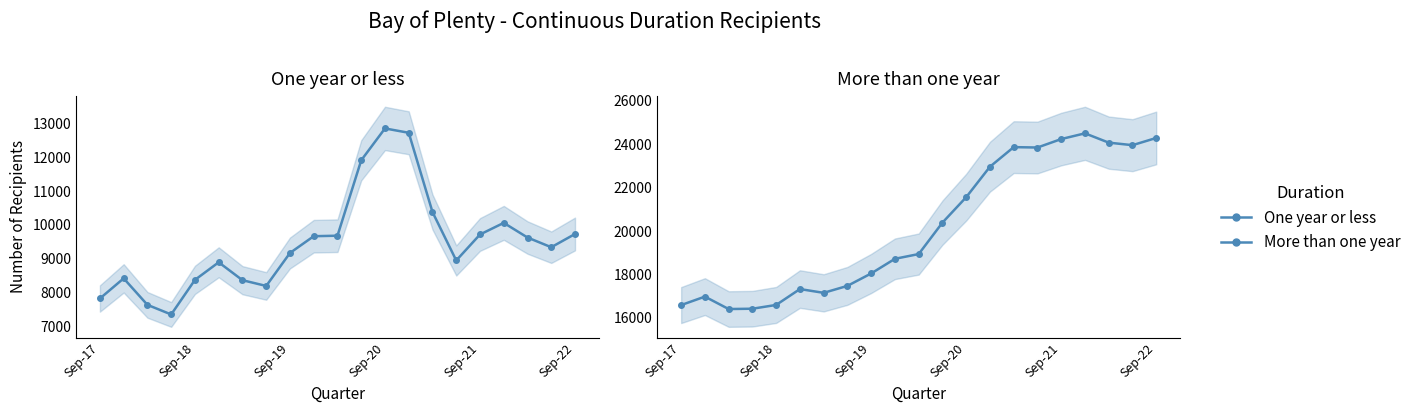

What is the approximate value of One year or less at Sep-22, to the nearest 10?

9730